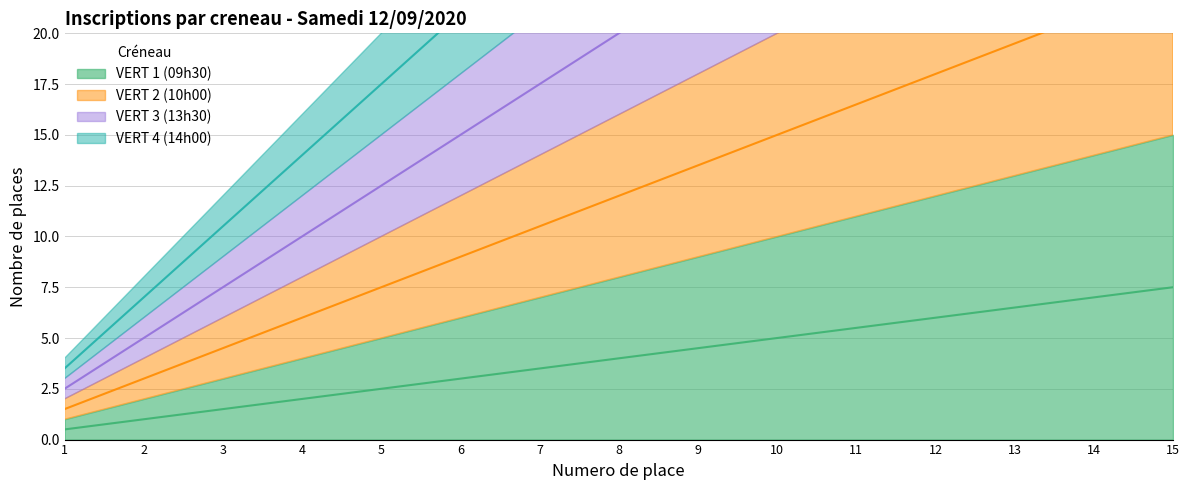

Which series has the largest total across all categories?

VERT 4 (14h00)